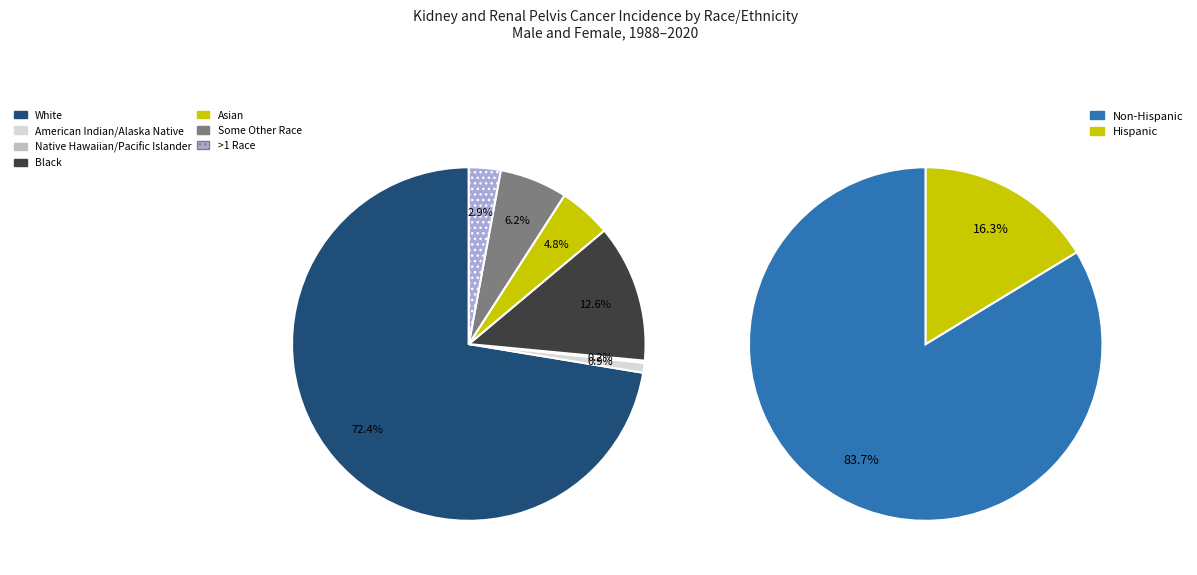

Is there any slice that represents more than half of the pie?

Yes